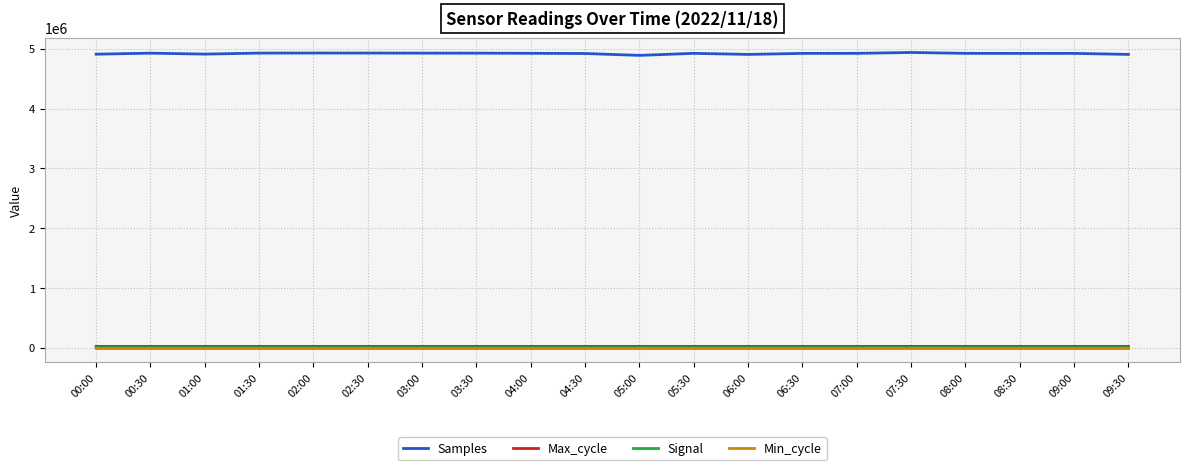

How many lines are shown in the chart?

4